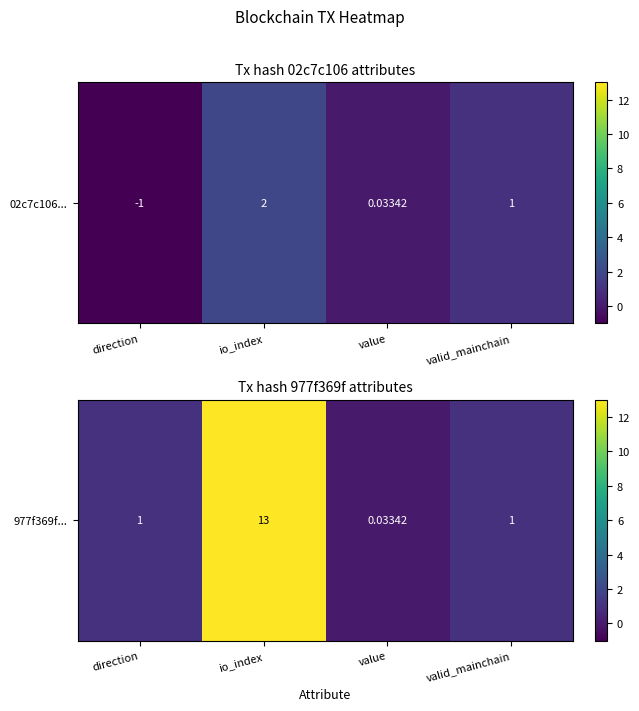

What is the difference between the maximum and minimum values?

13.0